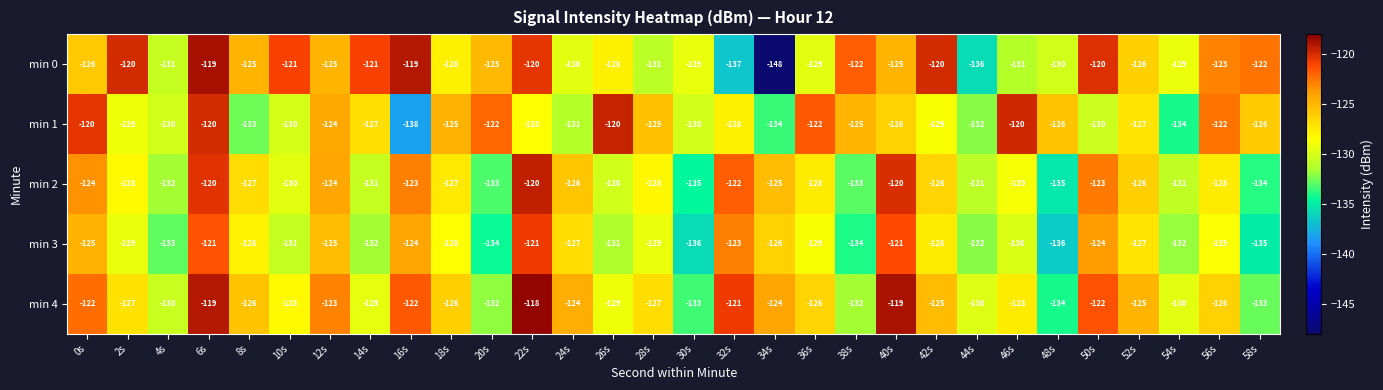

Rank the series at 58s from lowest to highest value.

min 3, min 2, min 4, min 1, min 0